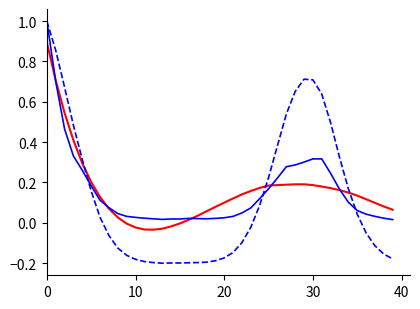

What is the maximum value shown in the chart?

1.0